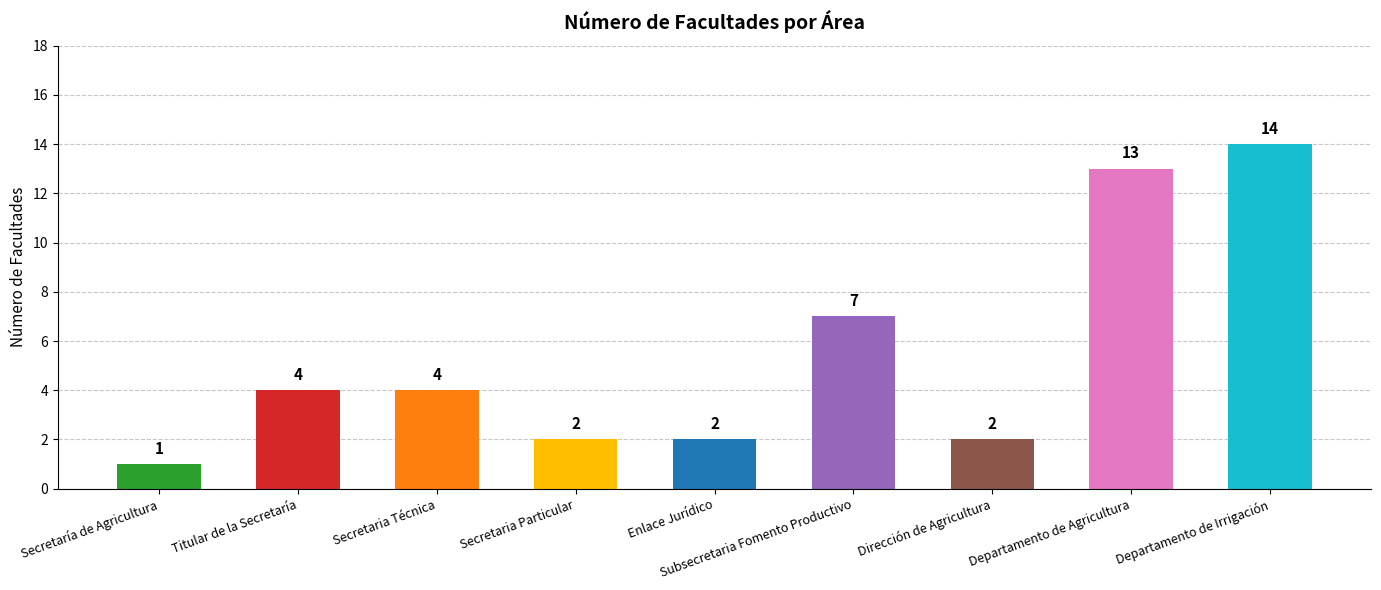

What is the difference between the values at Secretaría de Agricultura and Subsecretaria Fomento Productivo?

6